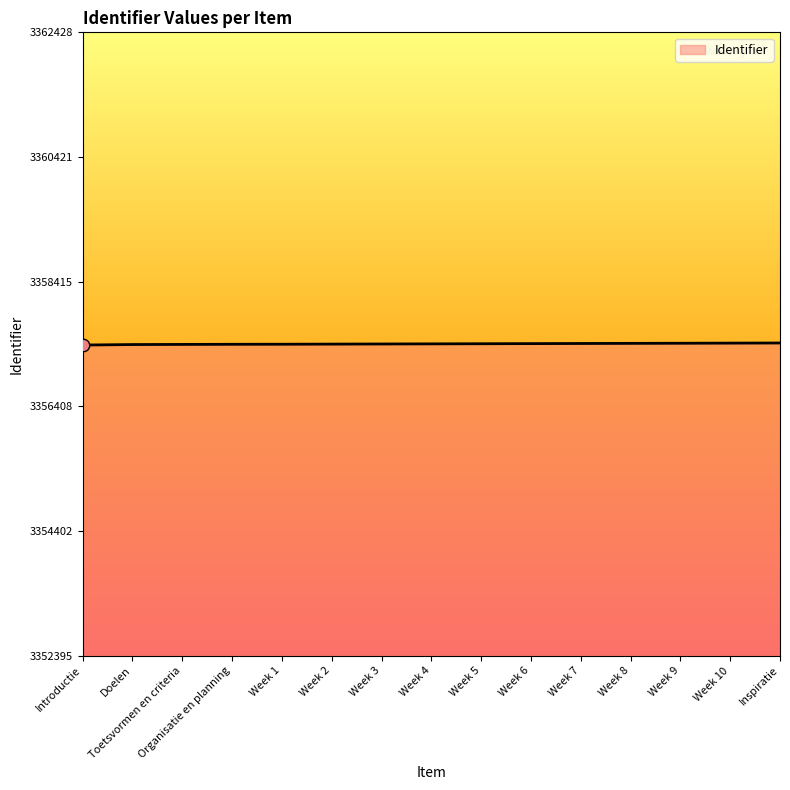

What is the ratio of the value at Toetsvormen en criteria to the value at Week 6?

1.0